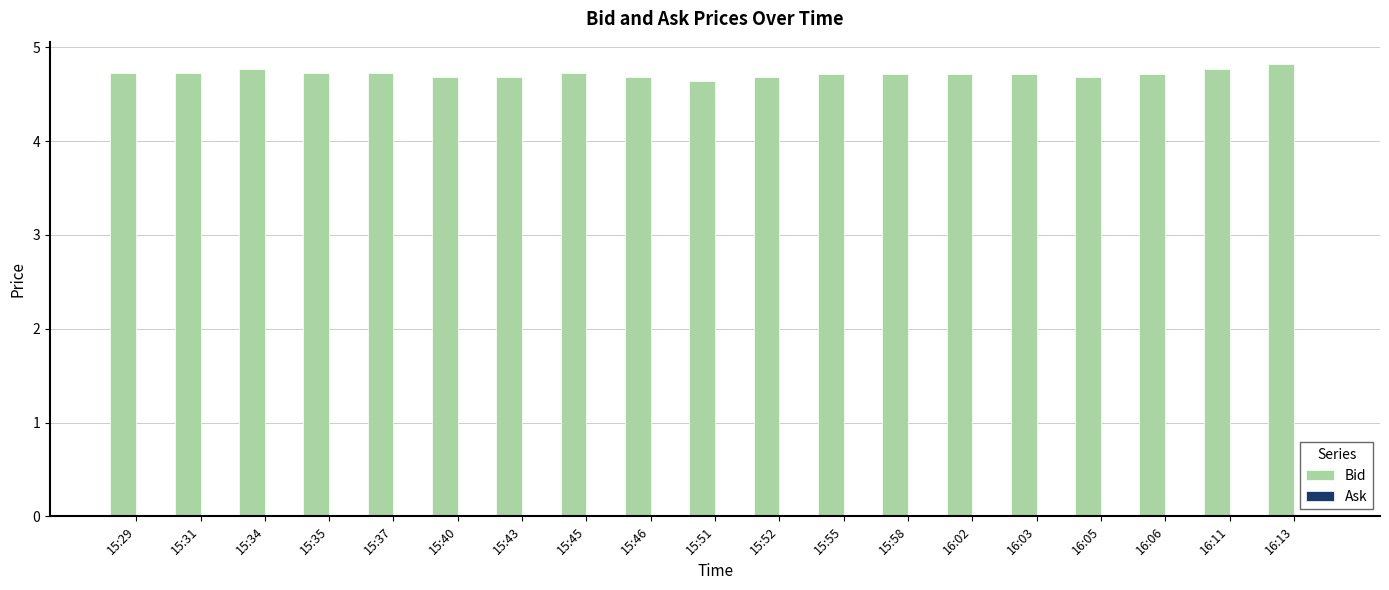

What is the smallest value displayed?

4.6